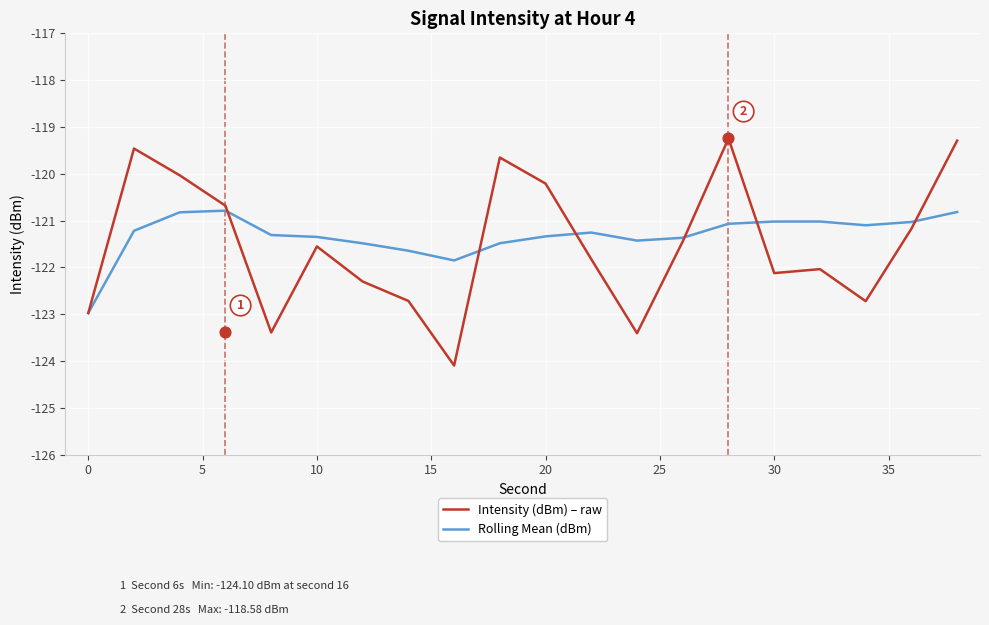

What are all the series names shown in the legend?

Intensity (dBm) – raw, Rolling Mean (dBm)